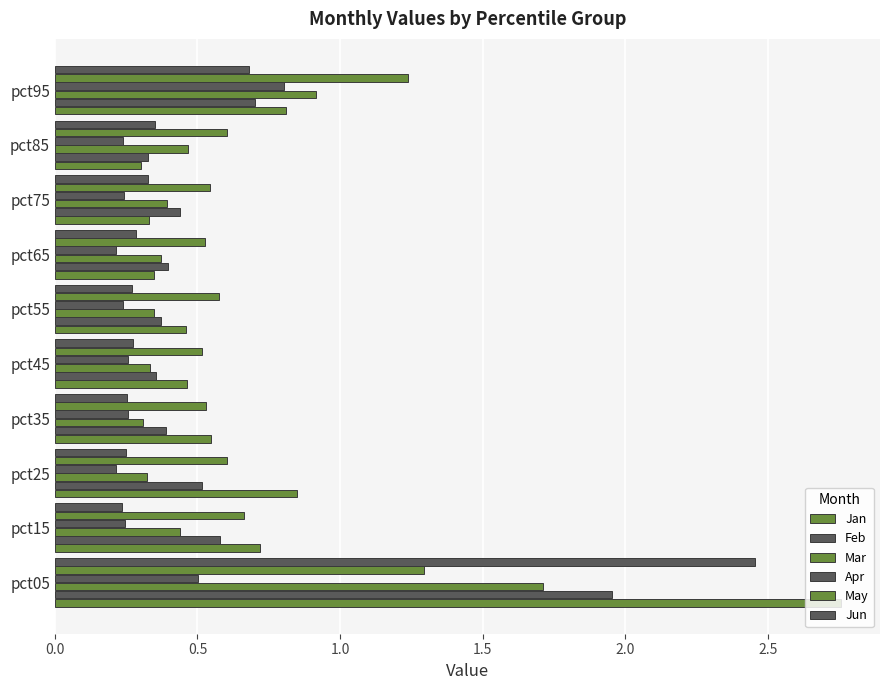

List the series in order of their peak value, highest first.

Jan, Jun, Feb, Mar, May, Apr